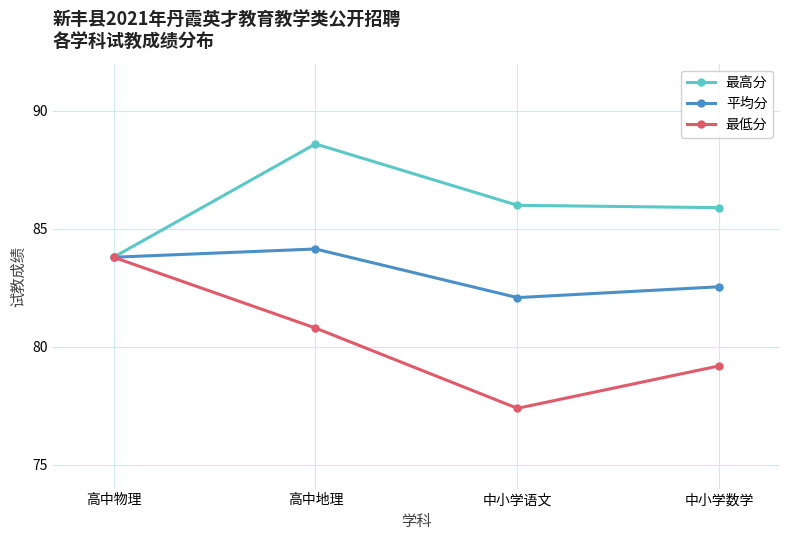

What position from the left is 中小学数学?

4